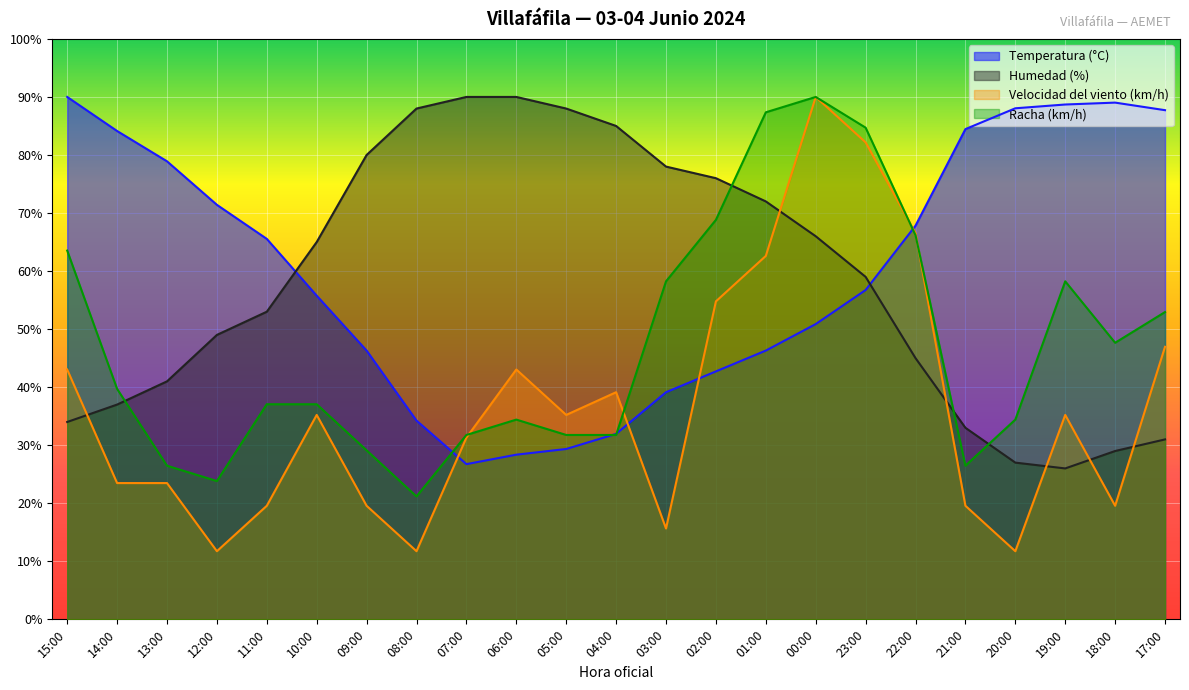

What is the approximate value of Racha (km/h) at 03:00?

58.2